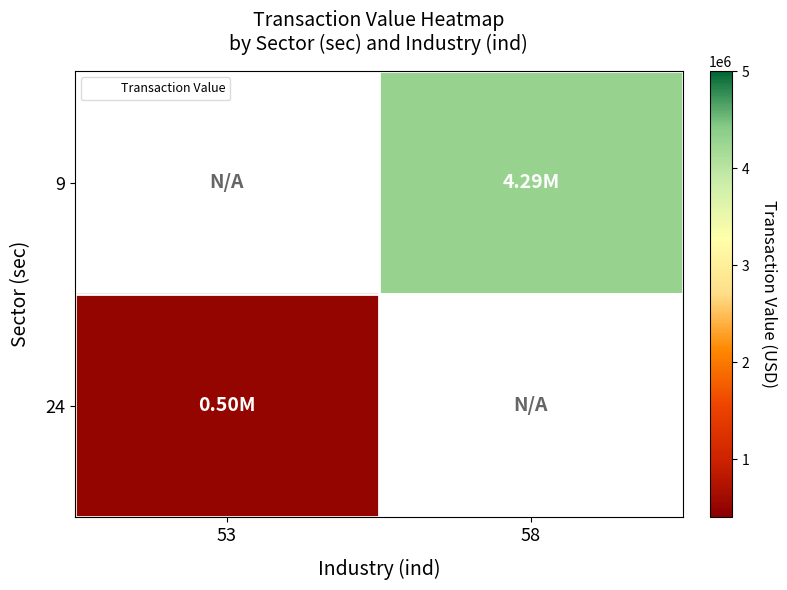

What is the maximum value for 24?

498415.0